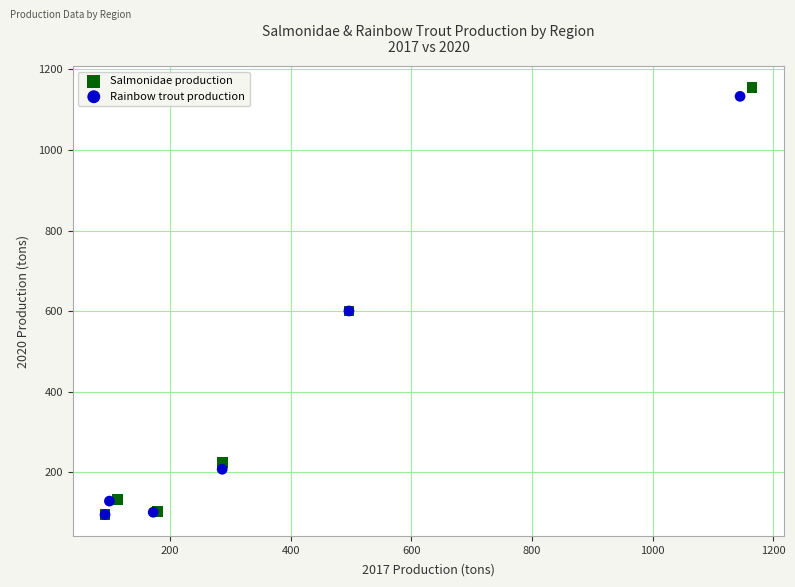

Which series reaches the maximum Y coordinate?

Salmonidae production